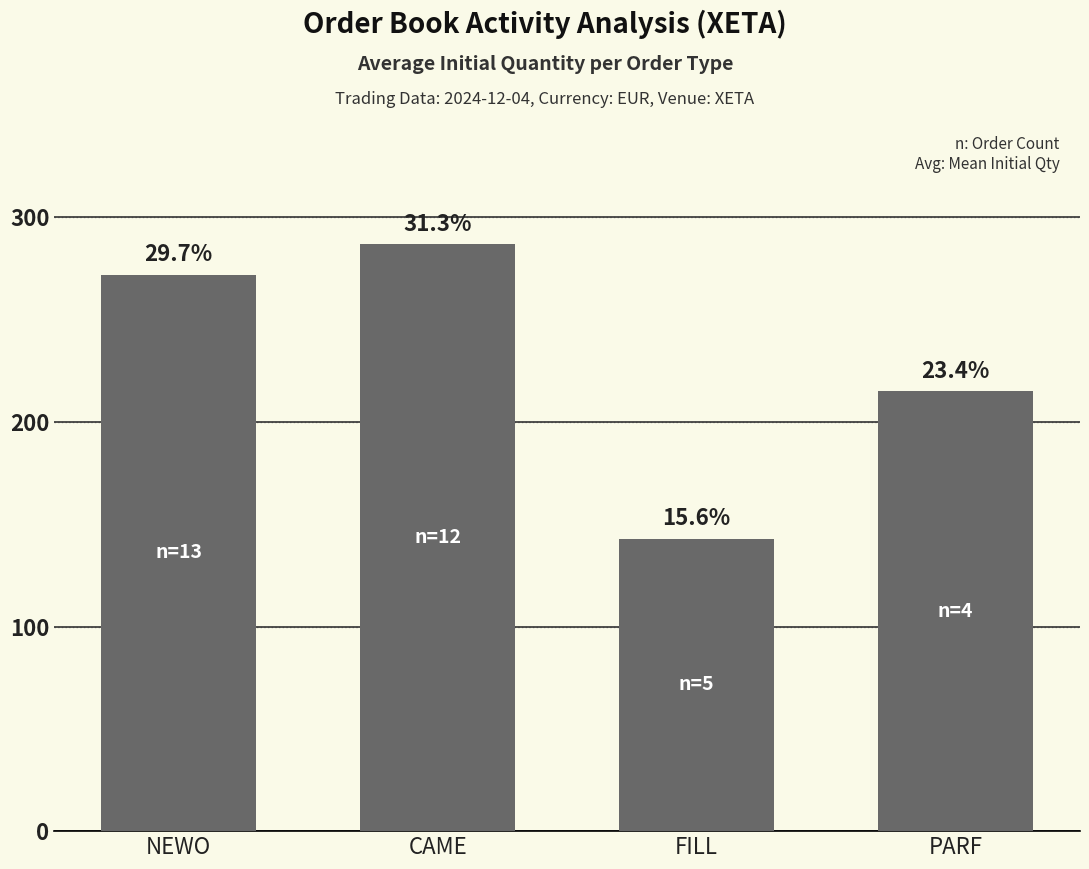

Does the chart contain any negative values?

No